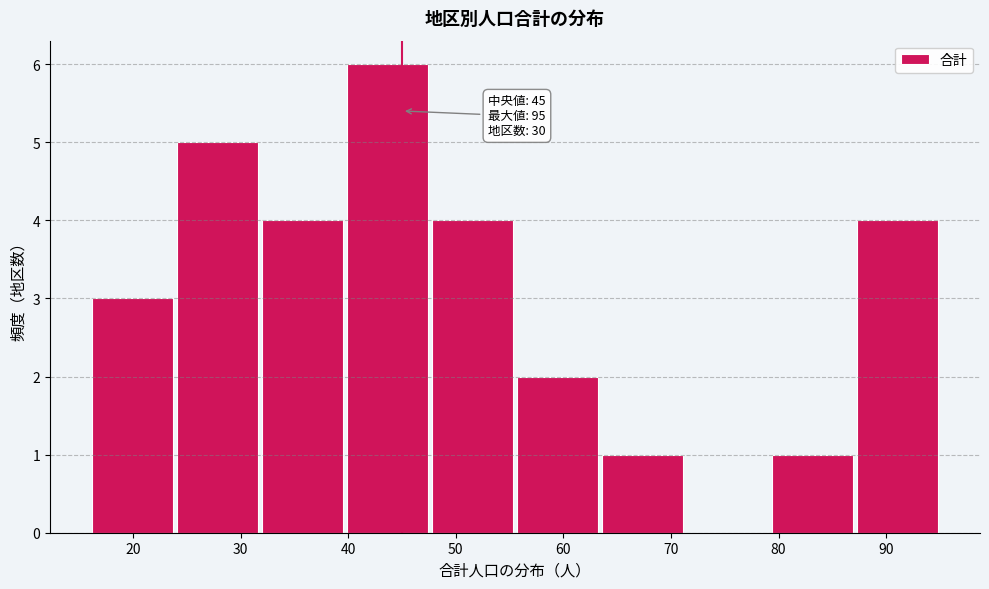

Which range on the x-axis has the tallest bar?

39.7 to 47.6